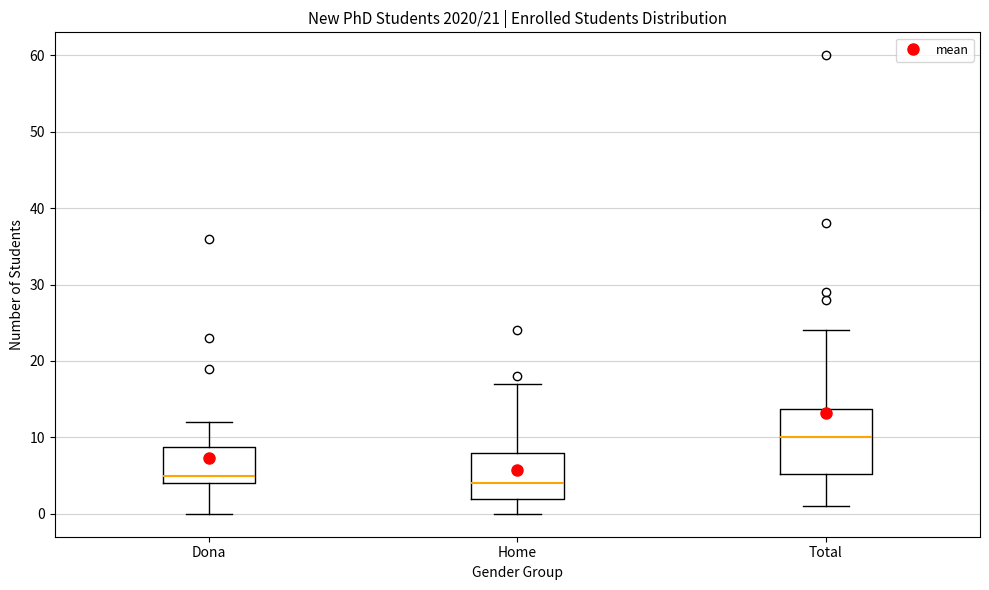

Comparing the boxes themselves (not the whiskers), which one is the tallest?

Total